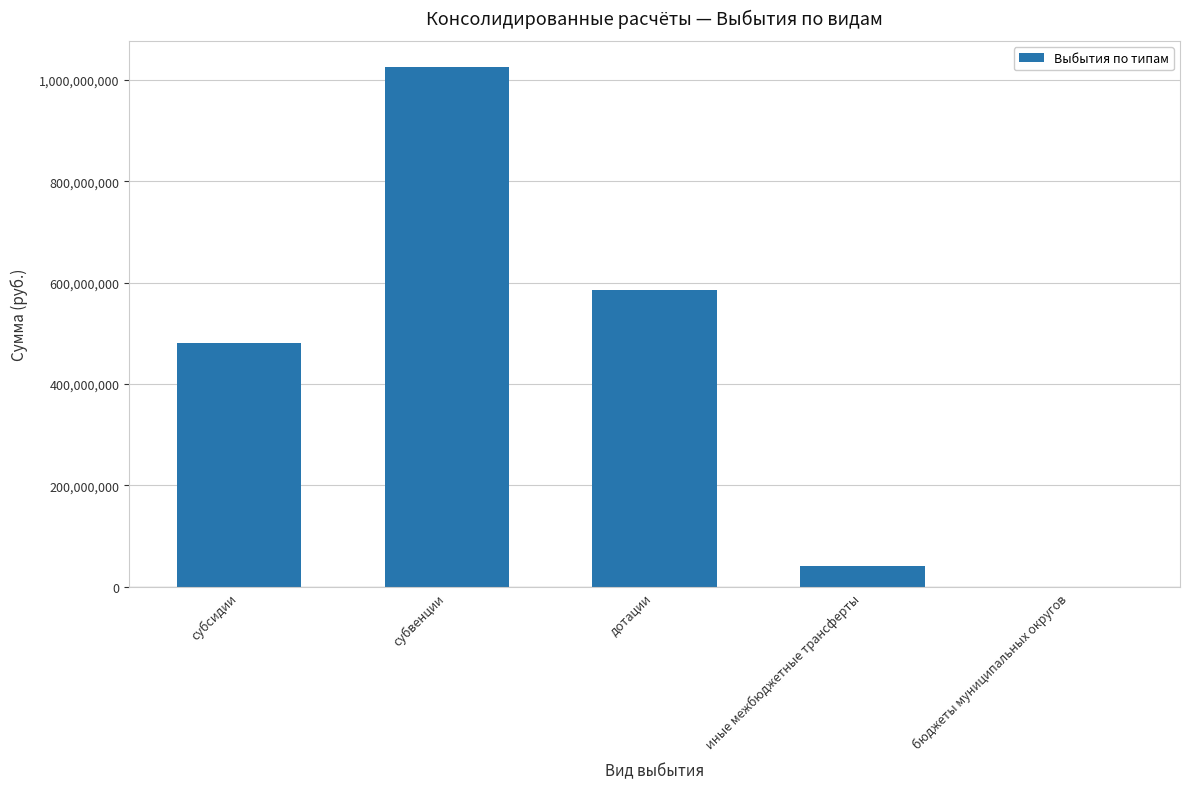

The chart shows a value of 42090408.0 at иные межбюджетные трансферты. True or false?

True